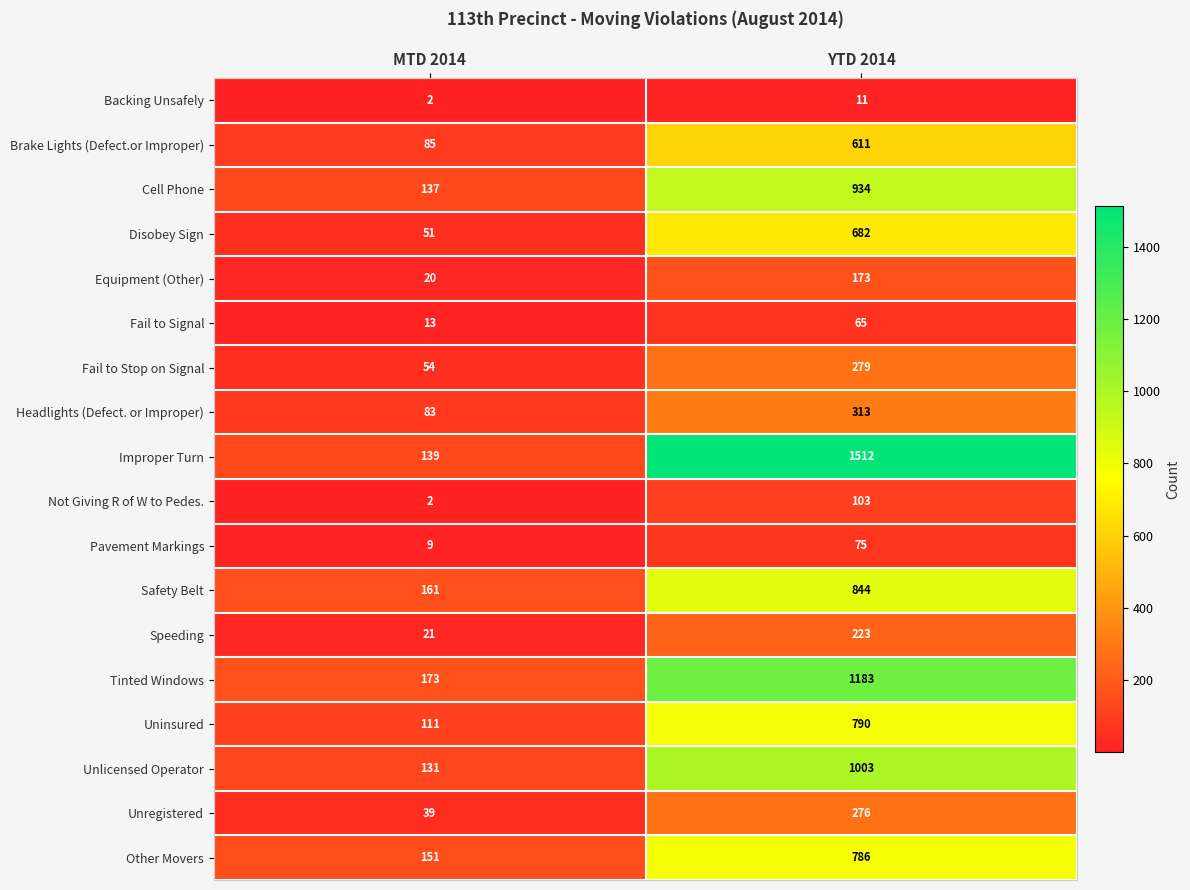

Rank the series by their maximum value, from lowest to highest.

Backing Unsafely, Fail to Signal, Pavement Markings, Not Giving R of W to Pedes., Equipment (Other), Speeding, Unregistered, Fail to Stop on Signal, Headlights (Defect. or Improper), Brake Lights (Defect.or Improper), Disobey Sign, Other Movers, Uninsured, Safety Belt, Cell Phone, Unlicensed Operator, Tinted Windows, Improper Turn